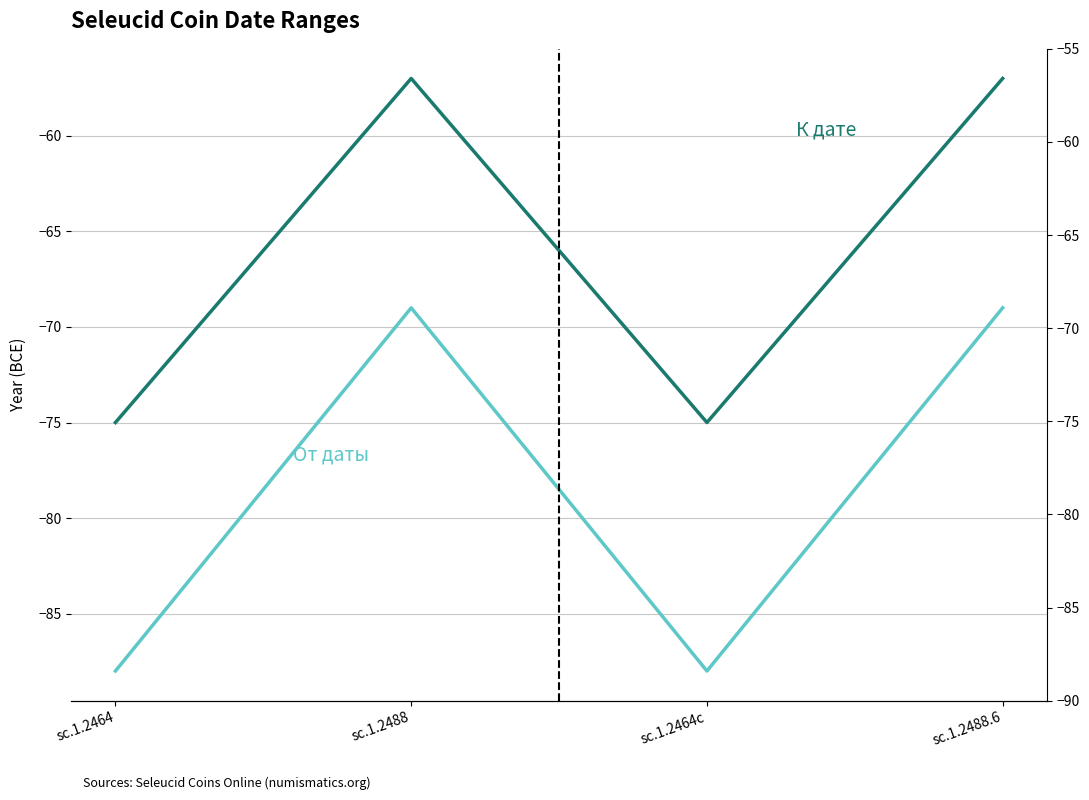

What are all the series names shown in the legend?

От даты, К дате